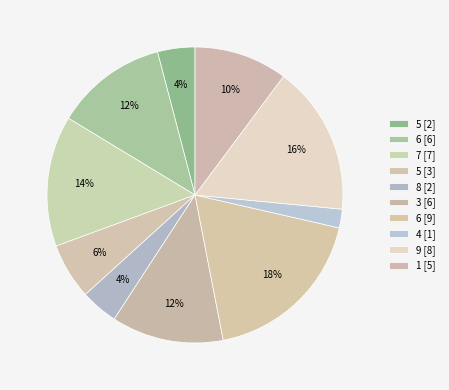

How many slices are in this pie chart?

10